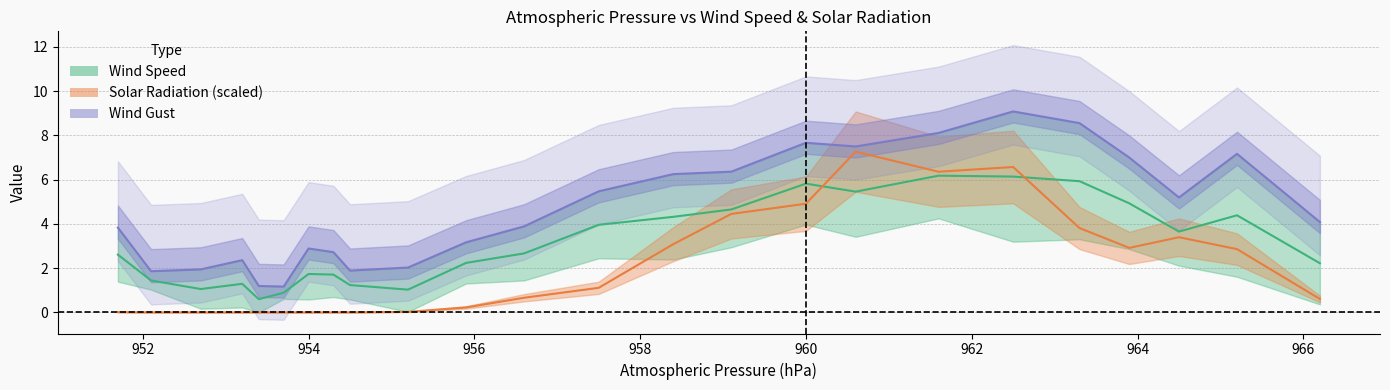

Is this an area chart (filled region under the line)?

No